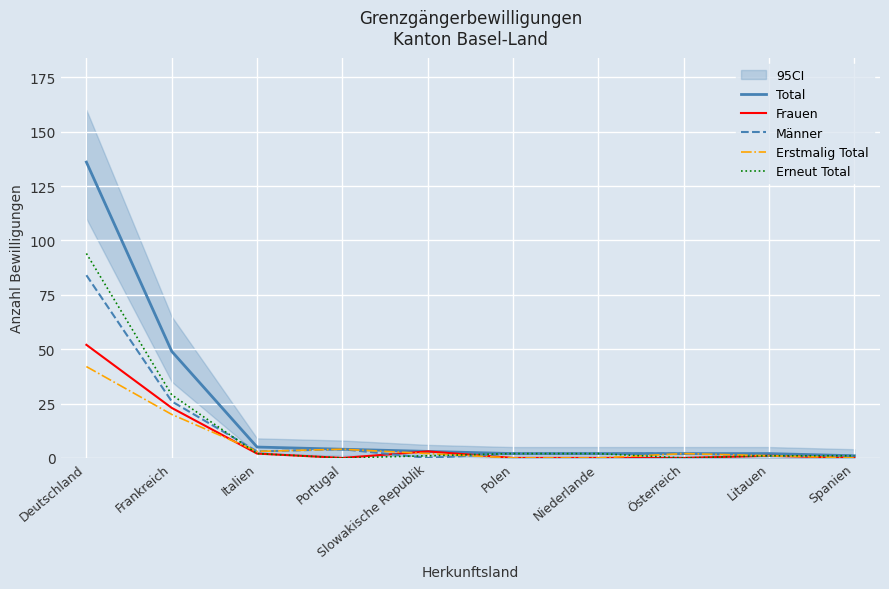

What is the value of the Männer point at the 6th from the left?

2